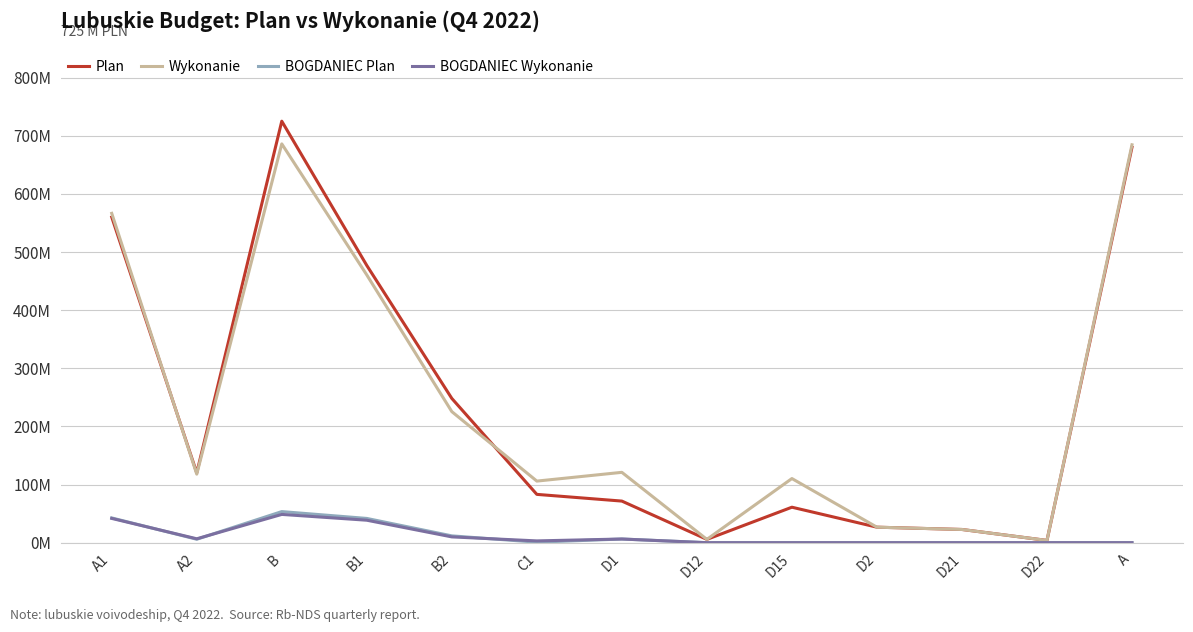

What is the maximum value for BOGDANIEC Wykonanie?

48.7